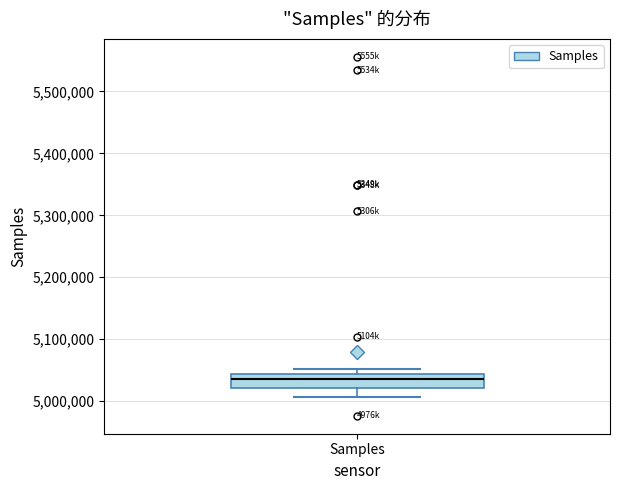

Transcribe this box plot: give where the median line is, the range the box spans, and where the two whiskers end, as read against the y-axis. The values are not printed on the chart, so give them approximately, as read against the axis.

median 5040000 (inside the box), box 5020000 to 5040000, whiskers 5010000 to 5050000